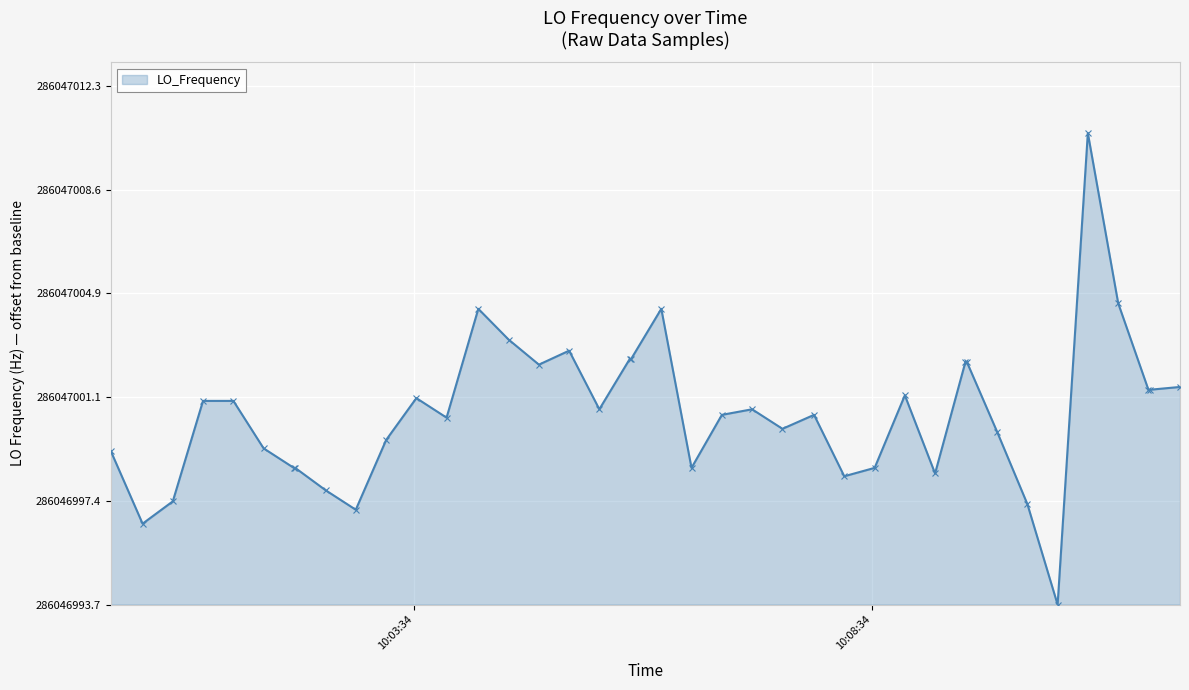

Does the chart have visible grid lines?

Yes